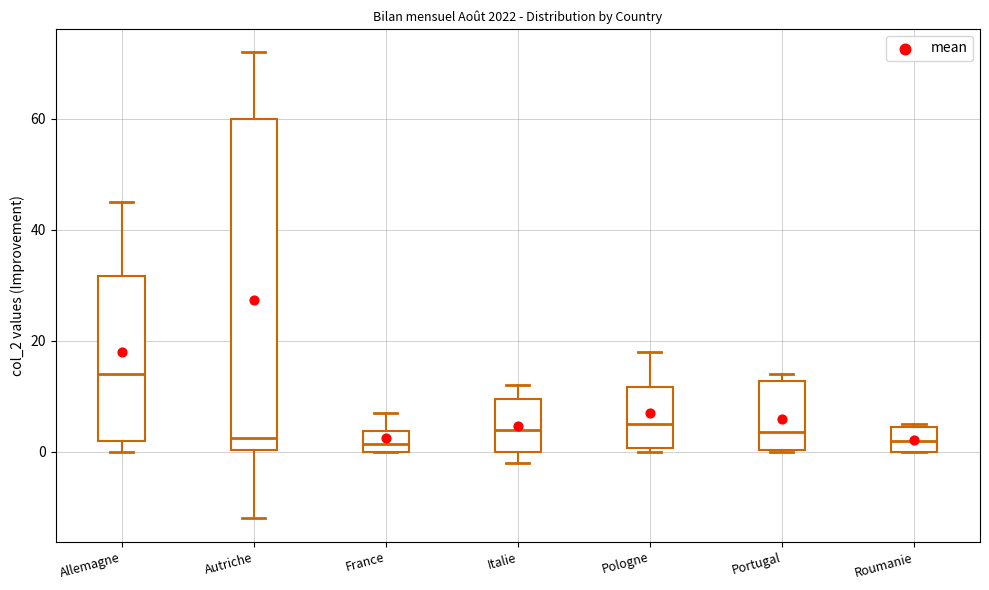

Which box is the tallest, from its lower edge to its upper edge?

Autriche